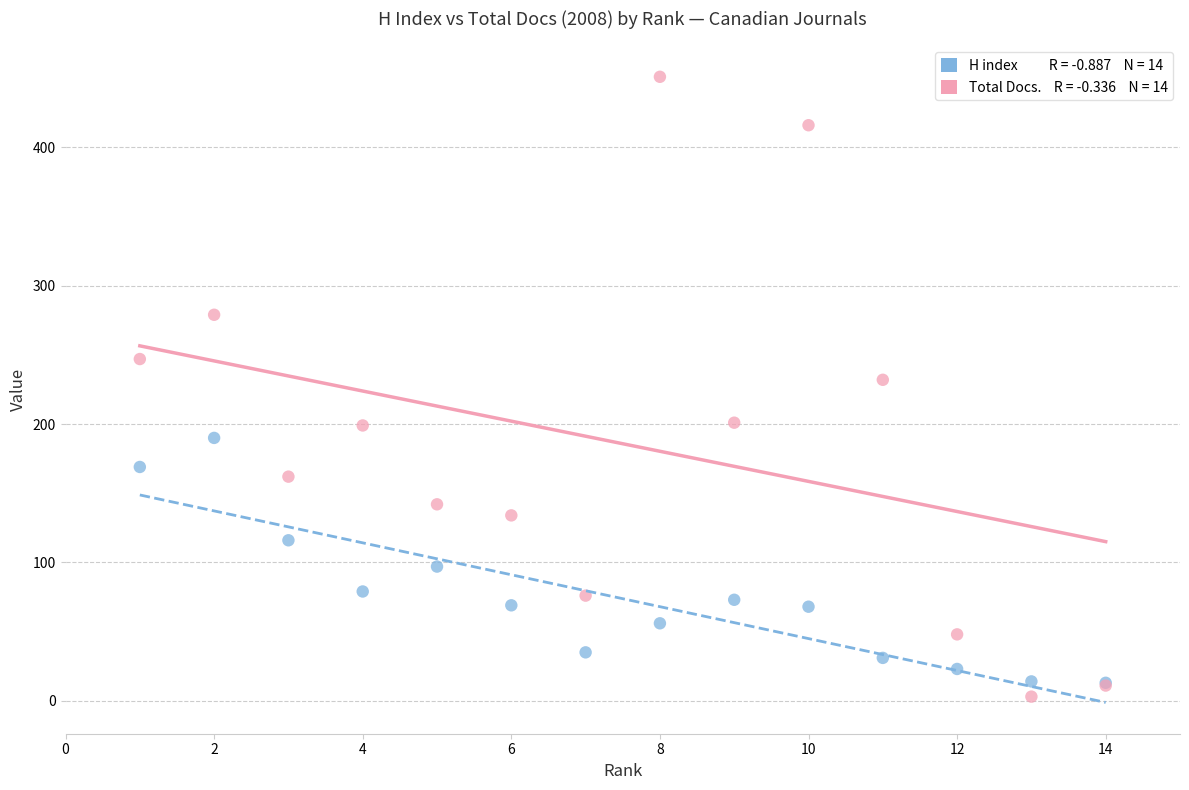

Across all series, what Y value is closest to 227?

232